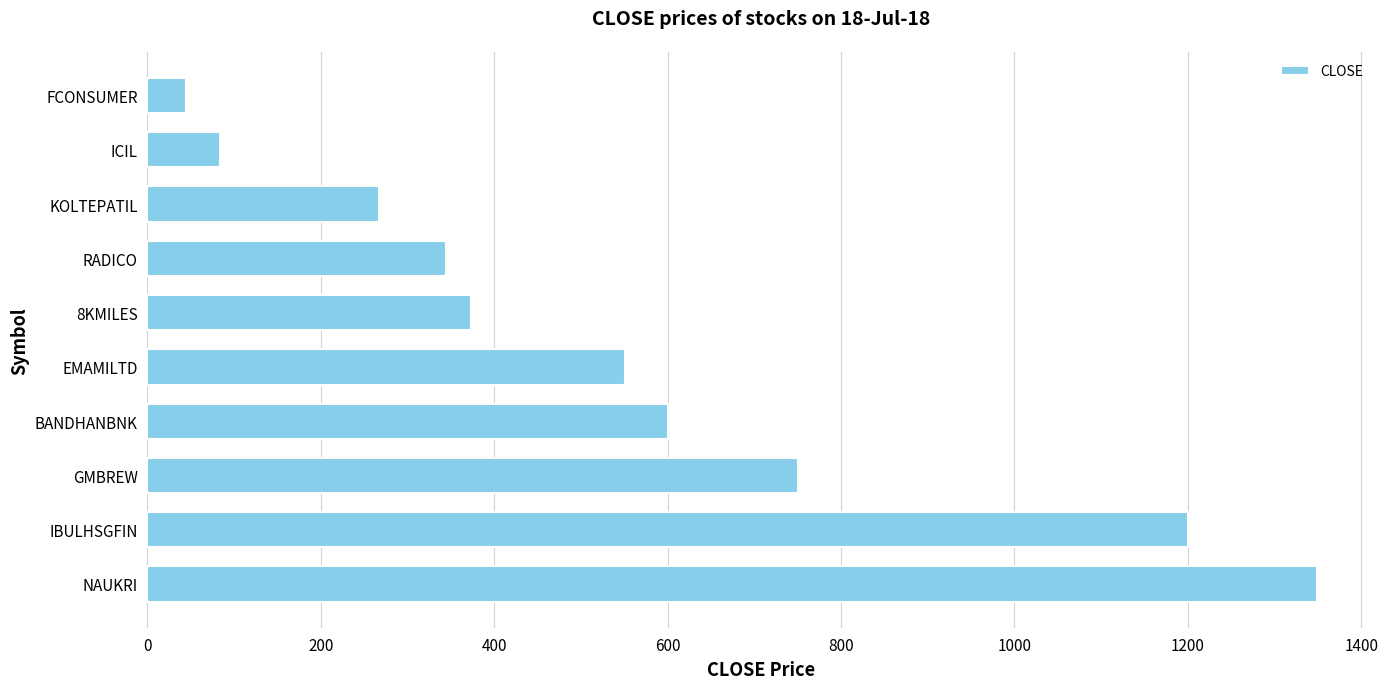

What is the smallest value displayed?

44.4